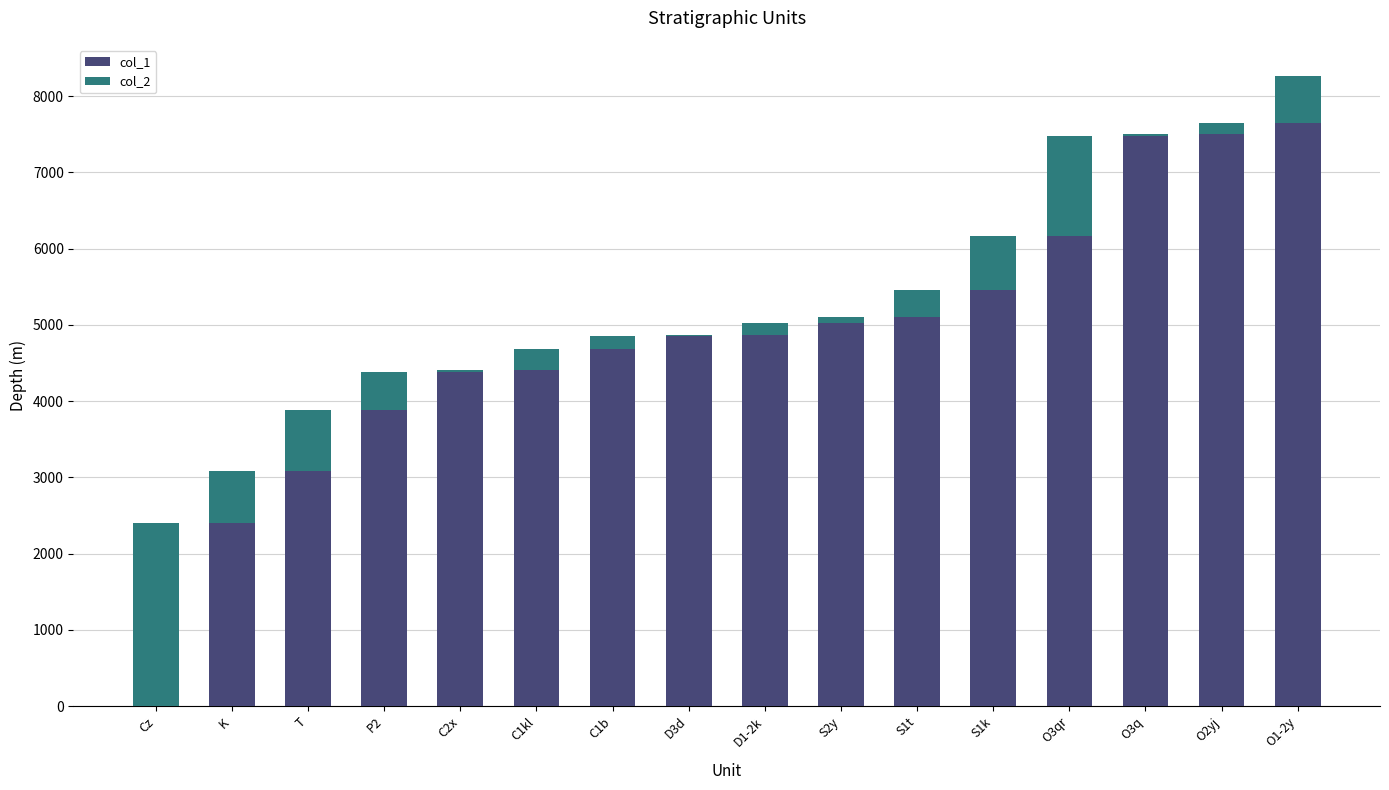

What is the sum of all col_1 values?

76952.0